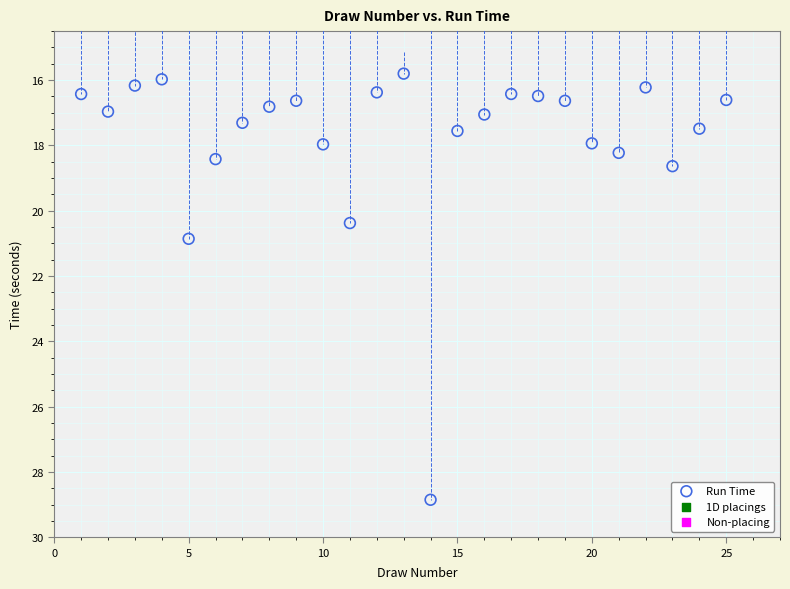

What Y value in the scatter plot is closest to 22?

20.9